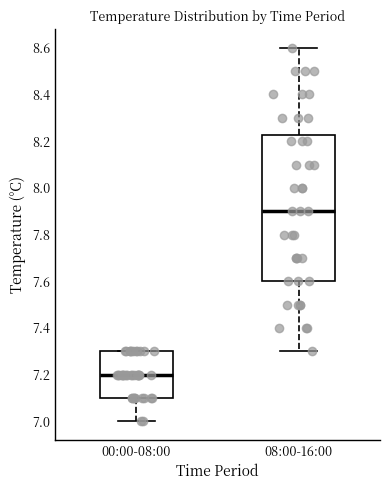

Which box has the lowest median line?

00:00-08:00